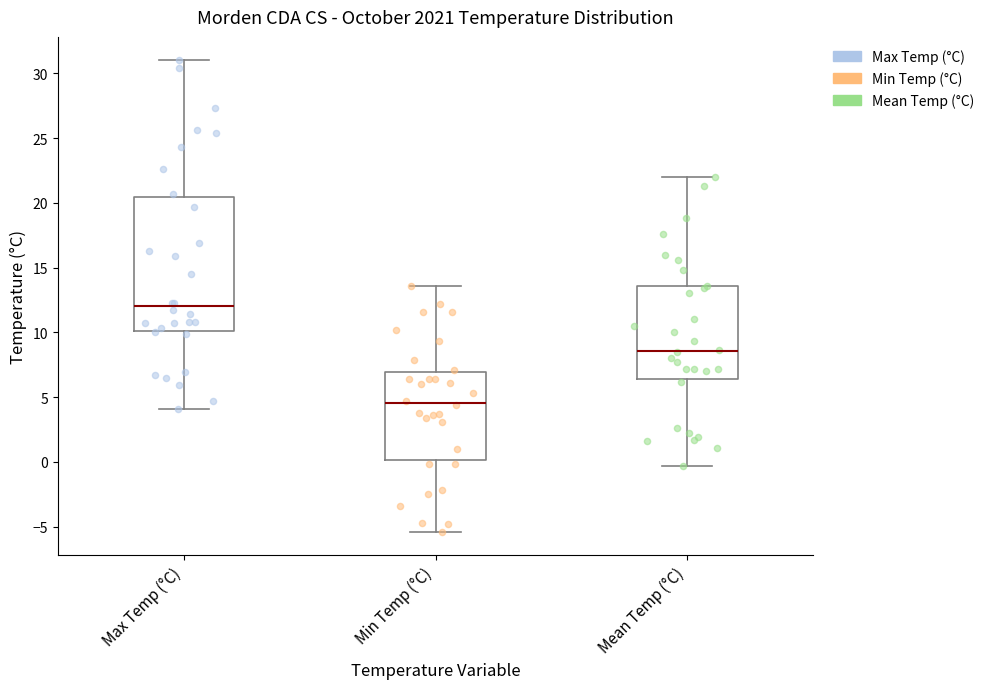

Reading left to right, transcribe this box plot: for each box, give where its median line is, the range the box spans, and where its two whiskers end, as read against the y-axis. The values are not printed on the chart, so give them approximately, as read against the axis.

Max Temp (°C): median 12.0, box 10.0 to 20.5, whiskers 4.0 to 31.0
Min Temp (°C): median 4.5, box 0.0 to 7.0, whiskers -5.5 to 13.5
Mean Temp (°C): median 8.5, box 6.5 to 13.5, whiskers -0.5 to 22.0